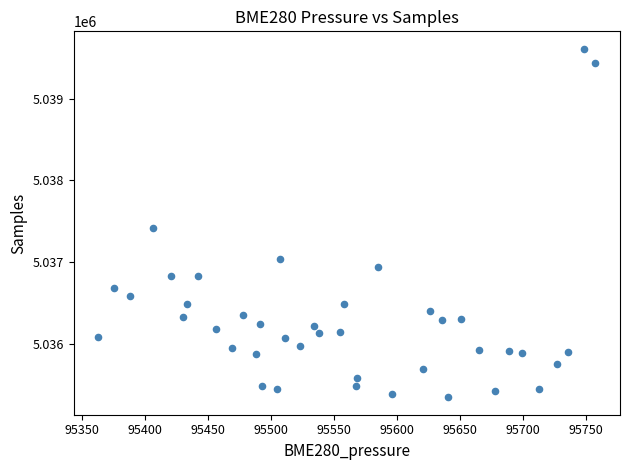

What is the range of Y values (max minus min)?

4267